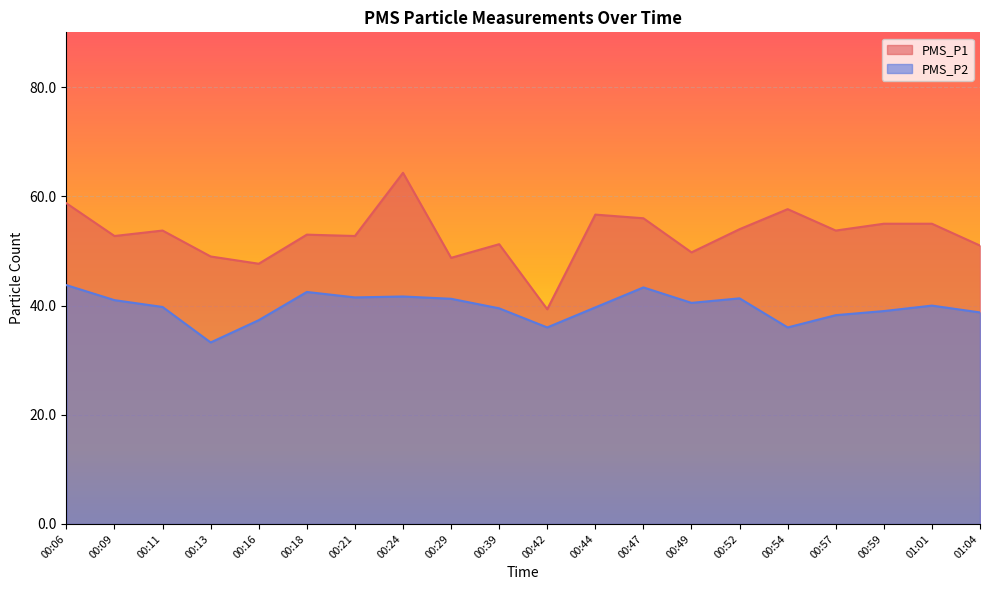

What is the difference between the maximum and minimum values in the PMS_P2 series?

10.5